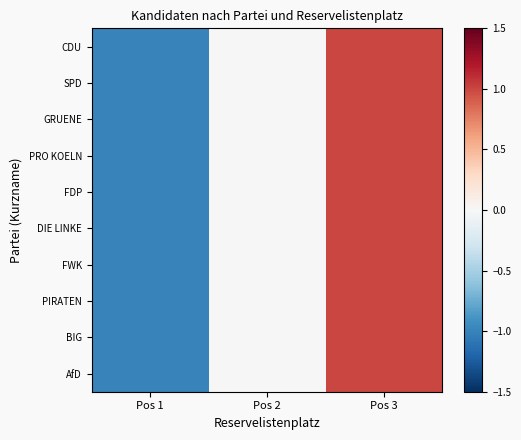

Between Pos 2 and Pos 3, which is larger?

Pos 3